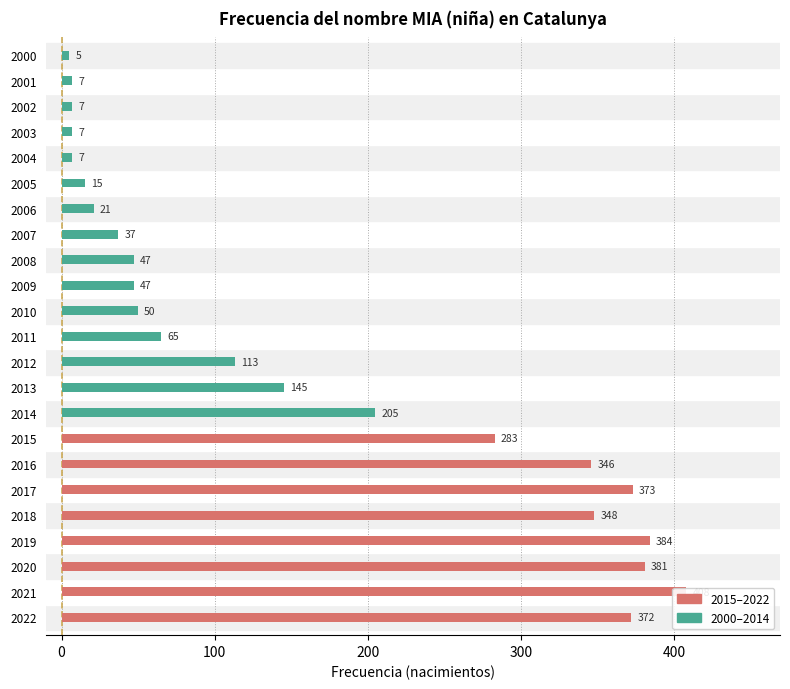

Reading left to right, what are all the values shown in this chart?

2022=372	2021=408	2020=381	2019=384	2018=348	2017=373	2016=346	2015=283	2014=205	2013=145	2012=113	2011=65	2010=50	2009=47	2008=47	2007=37	2006=21	2005=15	2004=7	2003=7	2002=7	2001=7	2000=5